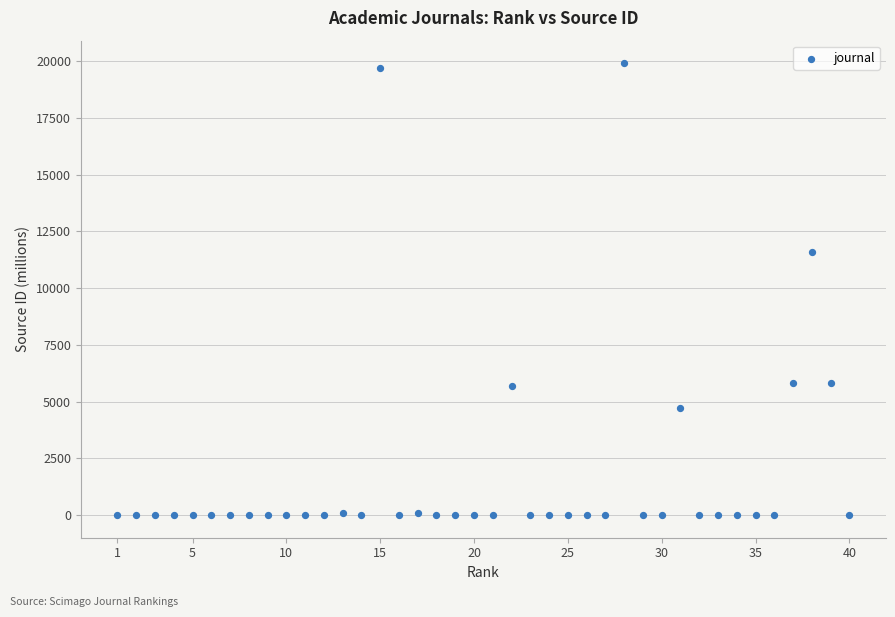

What is the range of X values (max minus min)?

39.0